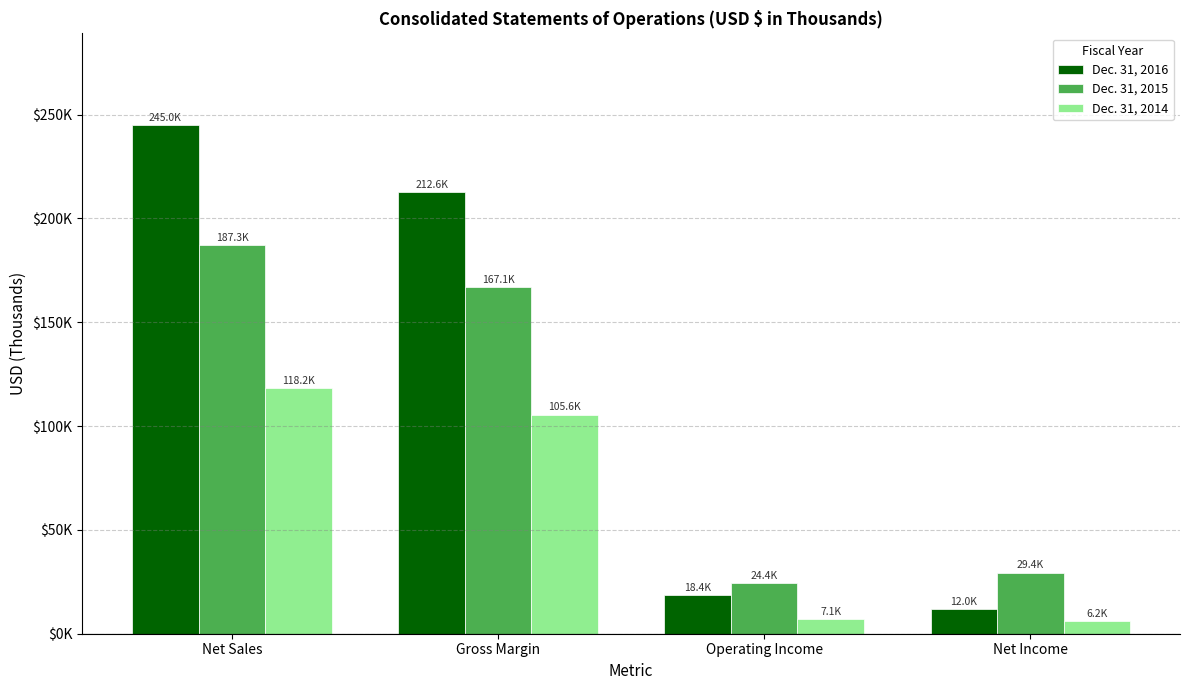

Does the chart contain any negative values?

No